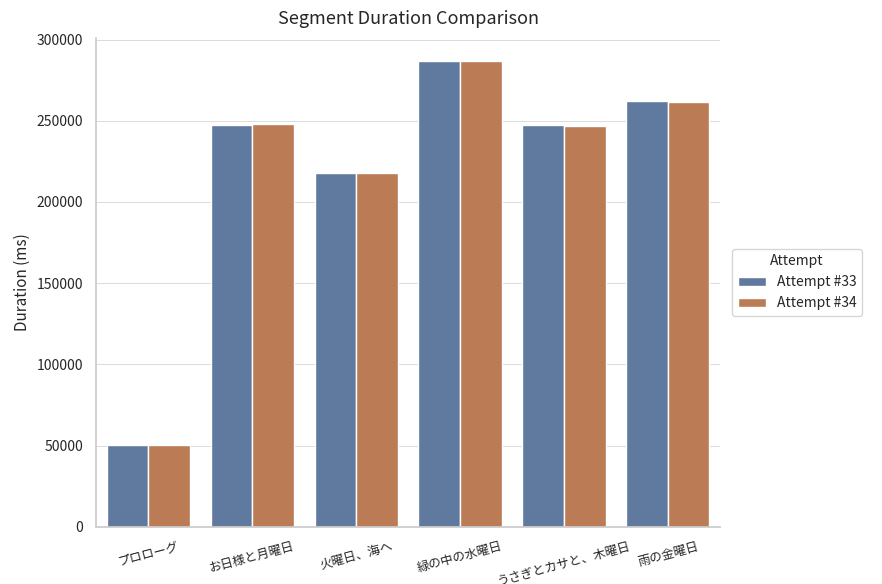

What is the spread (max minus min) of values at プロローグ?

153